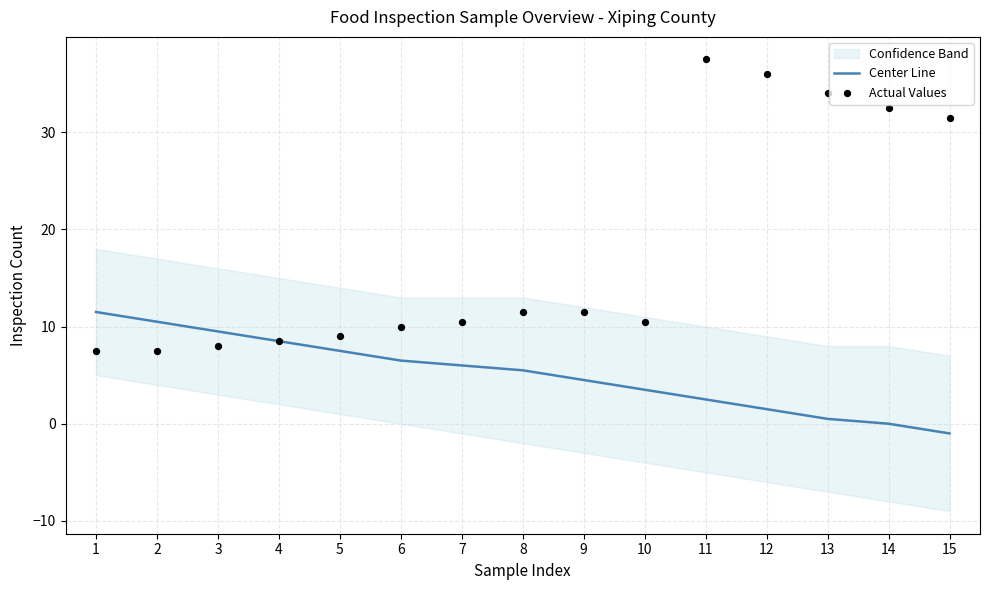

True or false: Center Line has a value of 13.4 at 5.

False